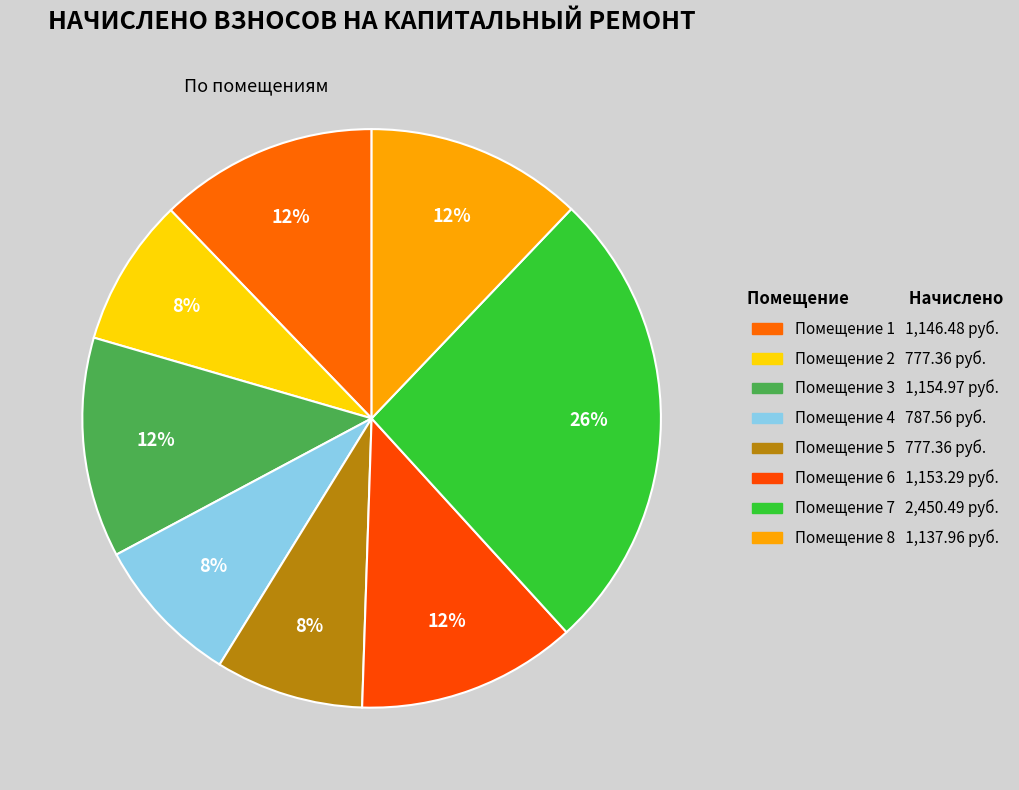

Count the number of slices in the pie.

8